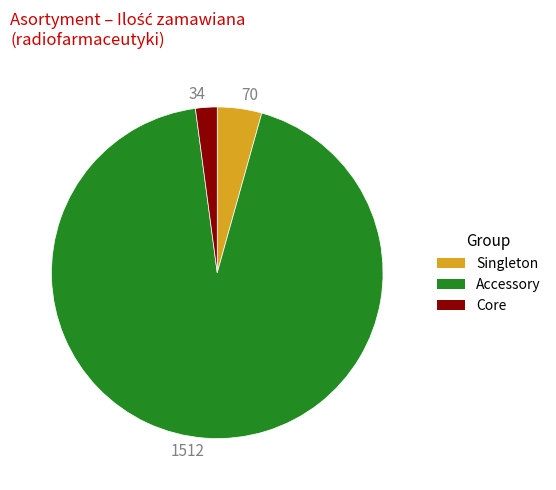

Combined, do 34 and 70 account for over 50%?

No